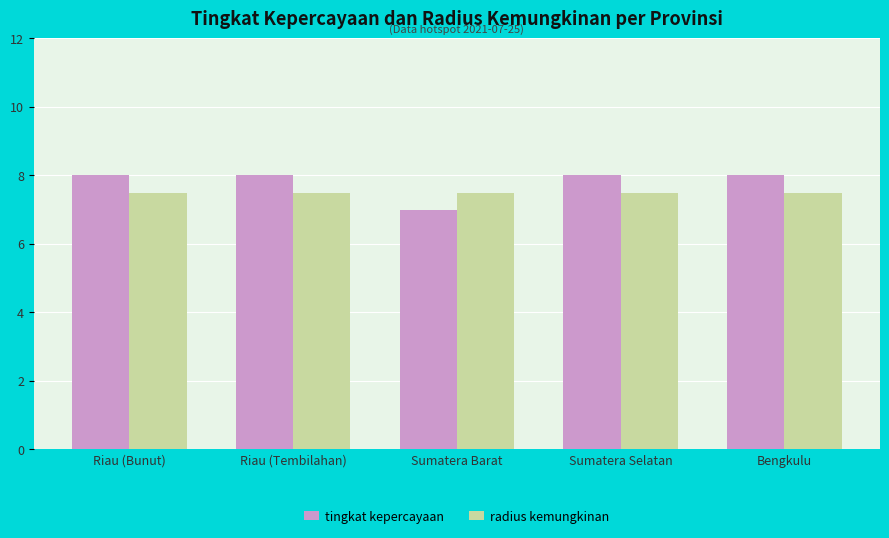

What is the sum of all radius kemungkinan values?

37.5